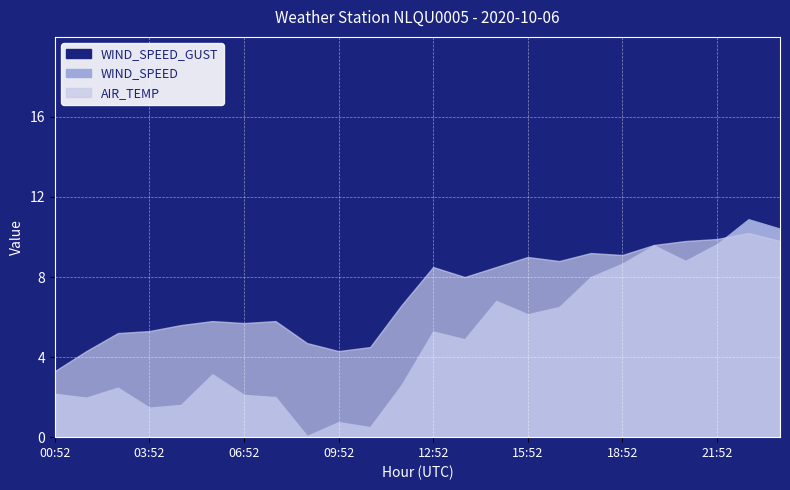

True or false: AIR_TEMP and WIND_SPEED cross at least once.

True